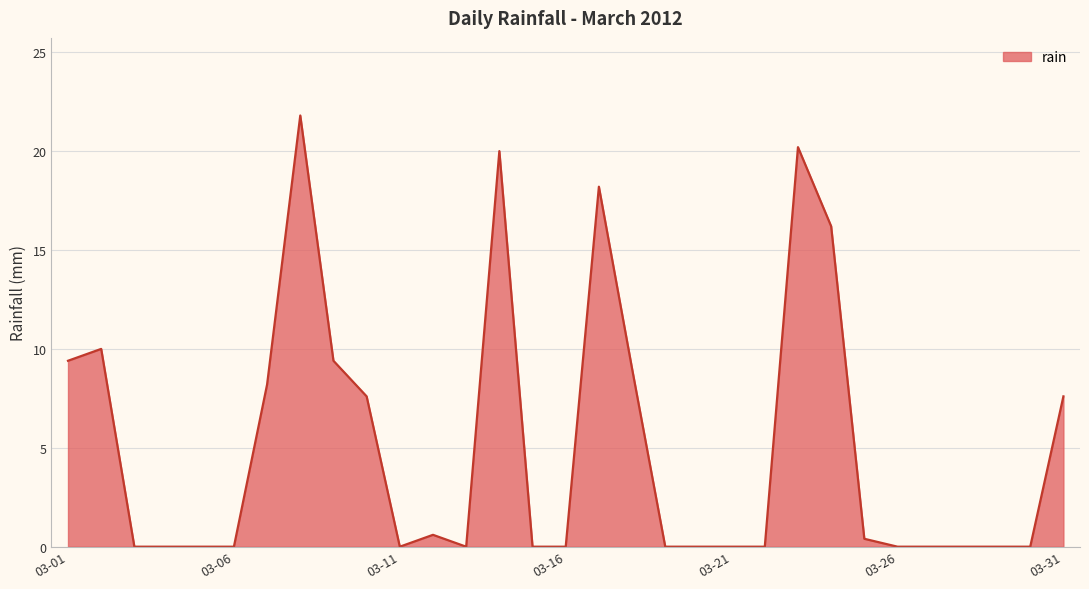

What is the maximum value shown in the chart?

21.8